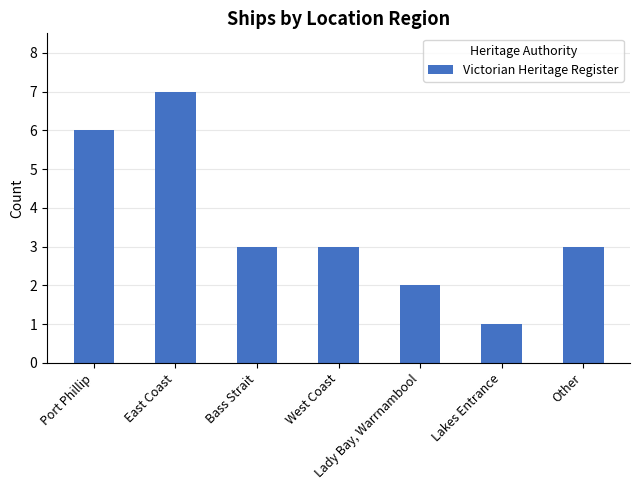

True or false: the data shows 2 at Lady Bay, Warrnambool.

True